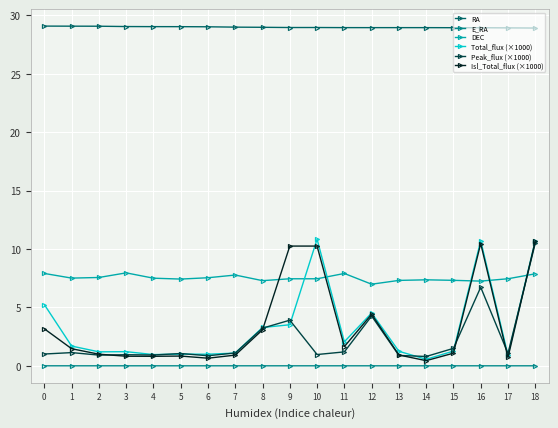

True or false: Isl_Total_flux (×1000) and RA intersect in this chart.

False